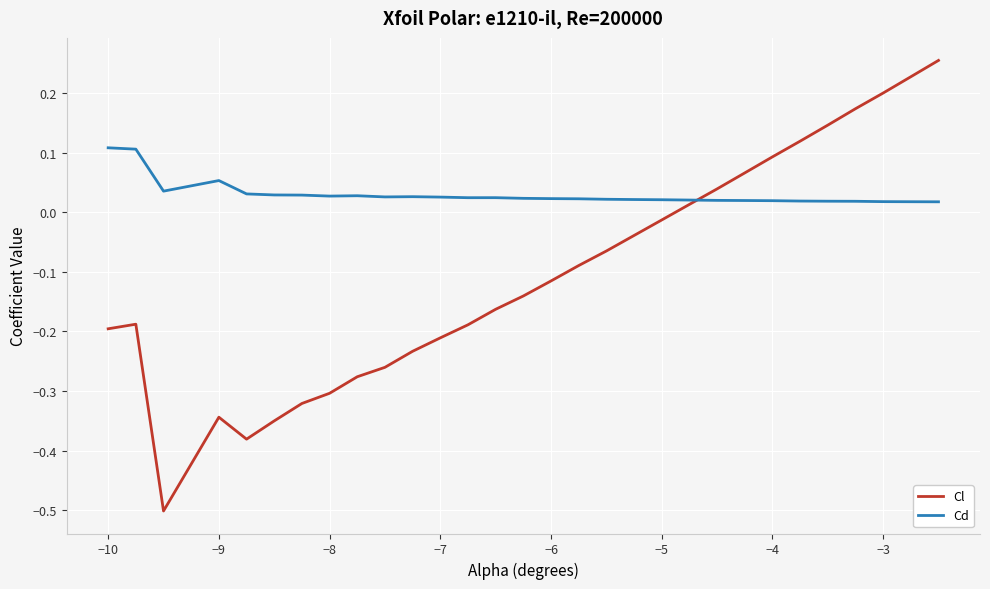

Which series has the largest total across all categories?

Cd